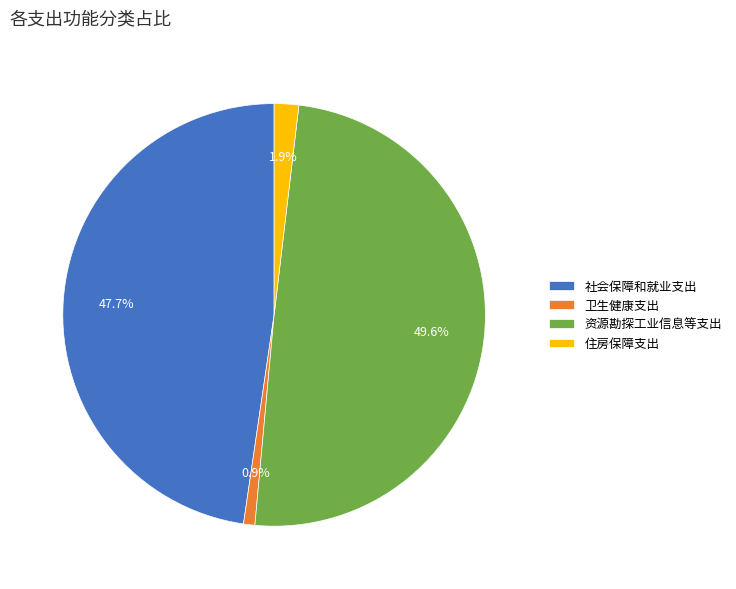

Which category has the smallest portion of the pie?

卫生健康支出